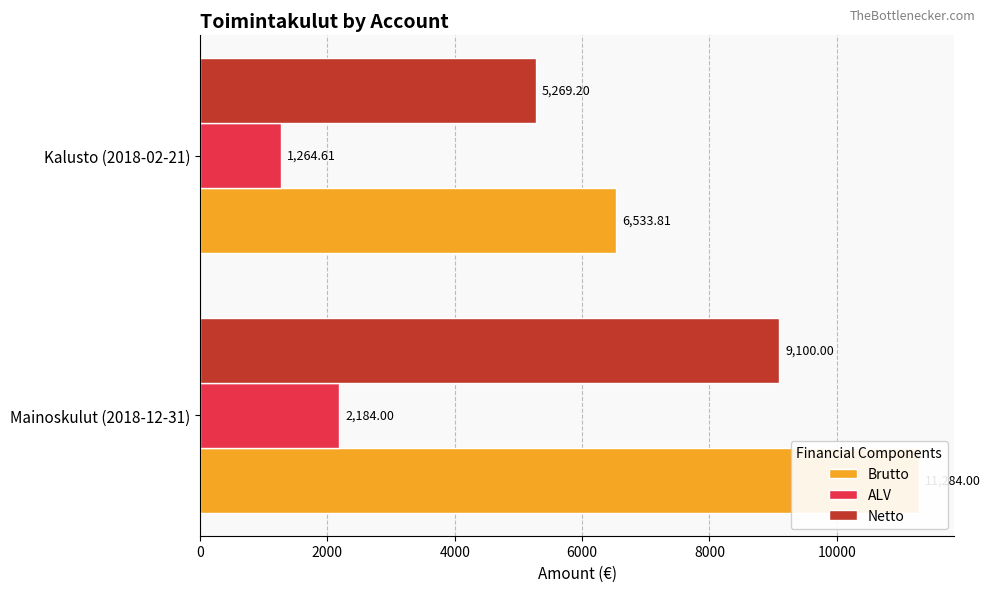

Rank the series by their maximum value, from lowest to highest.

ALV, Netto, Brutto